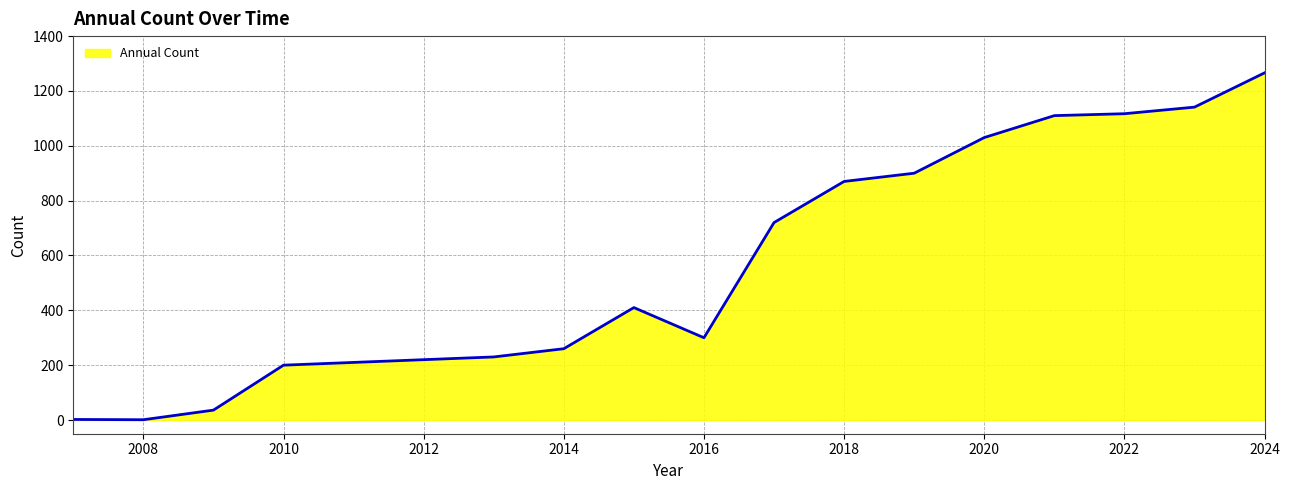

What is the greatest value displayed?

1266